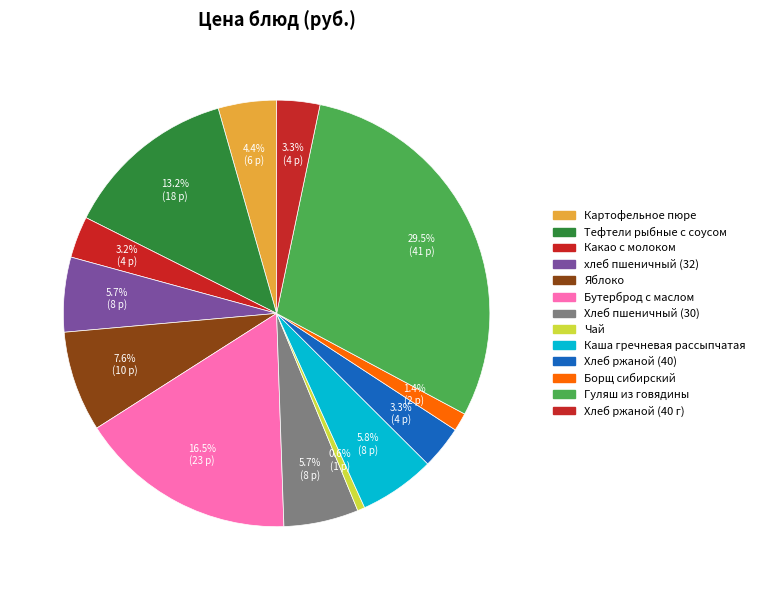

To the nearest percent, what is the combined percentage of Хлеб пшеничный (30) and Хлеб ржаной (40 г)?

9%